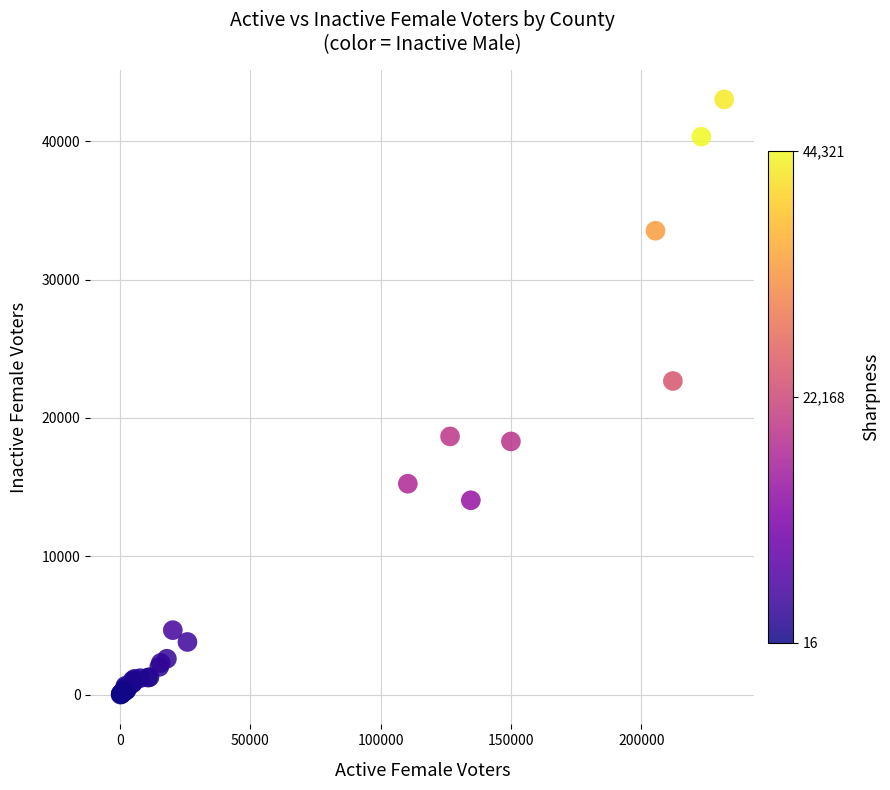

What Y value in the scatter plot is closest to 21510?

22669